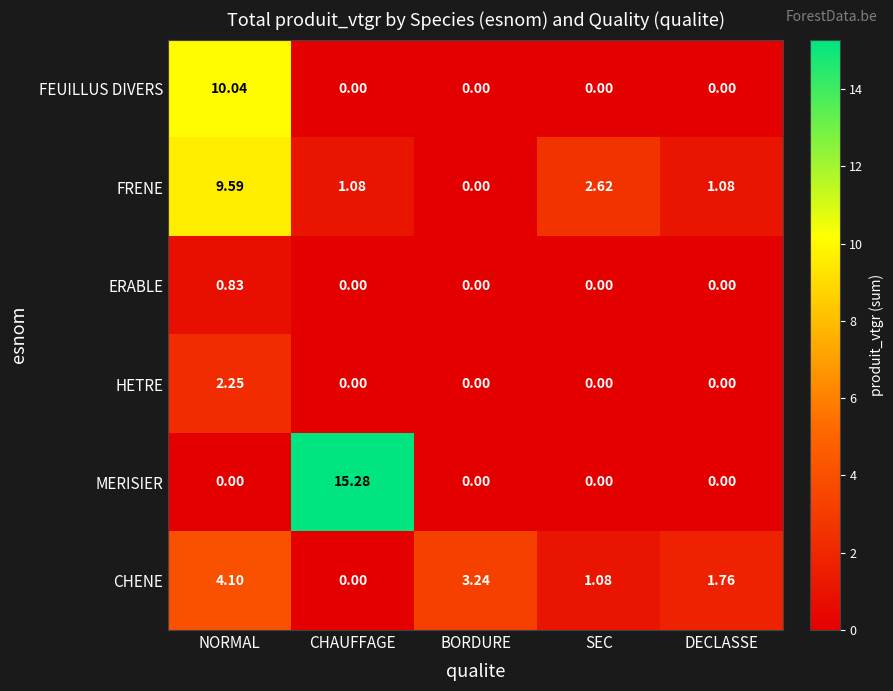

How many distinct data groups are displayed?

6